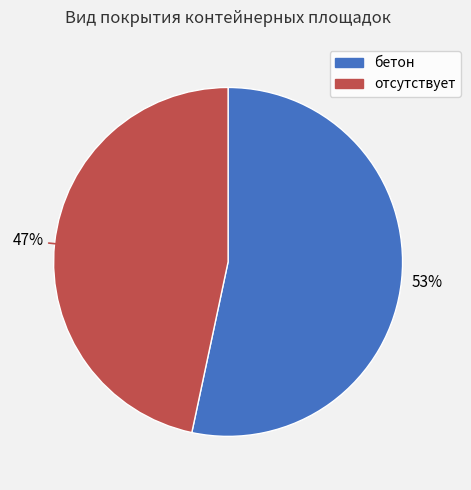

To the nearest percent, what is the combined percentage of отсутствует and бетон?

100%